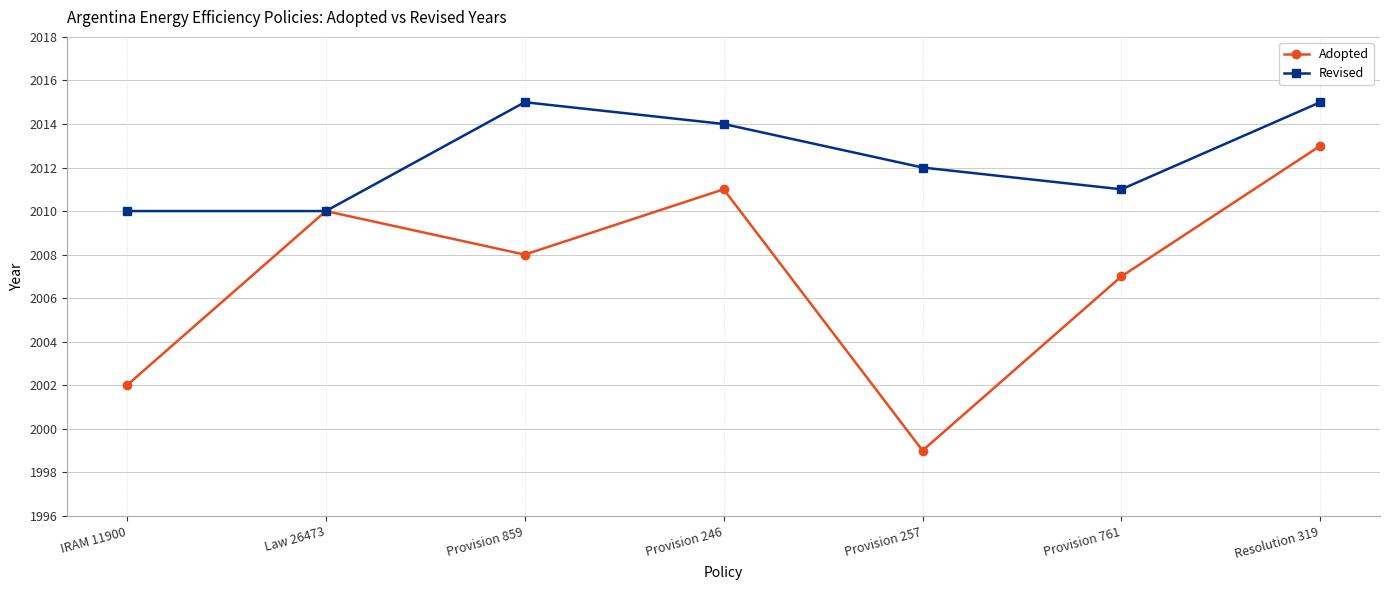

In Adopted, how many points are lower than both neighbors (excluding endpoints)?

2